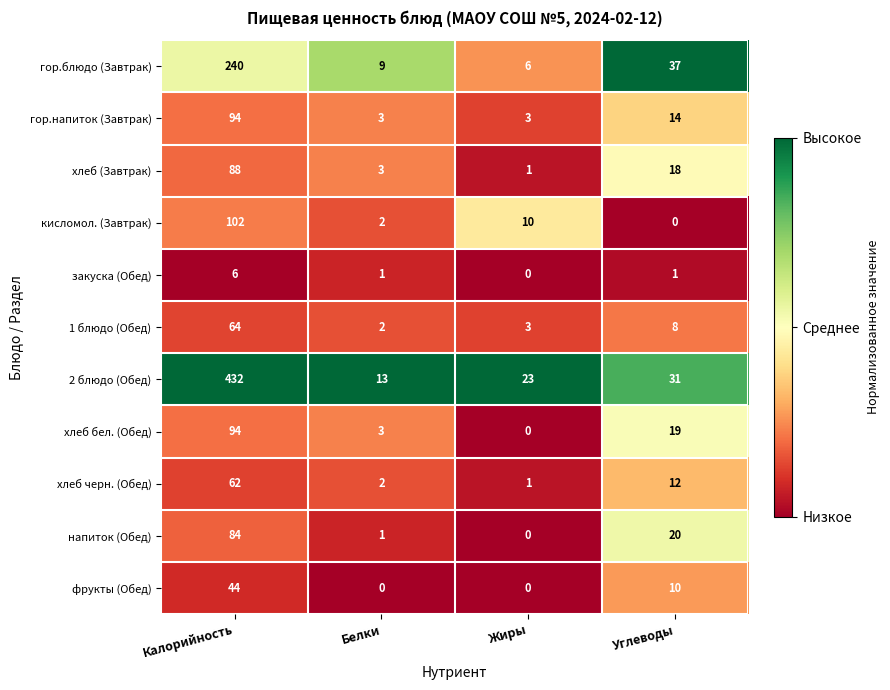

At how many categories does at least one series exceed 0?

4